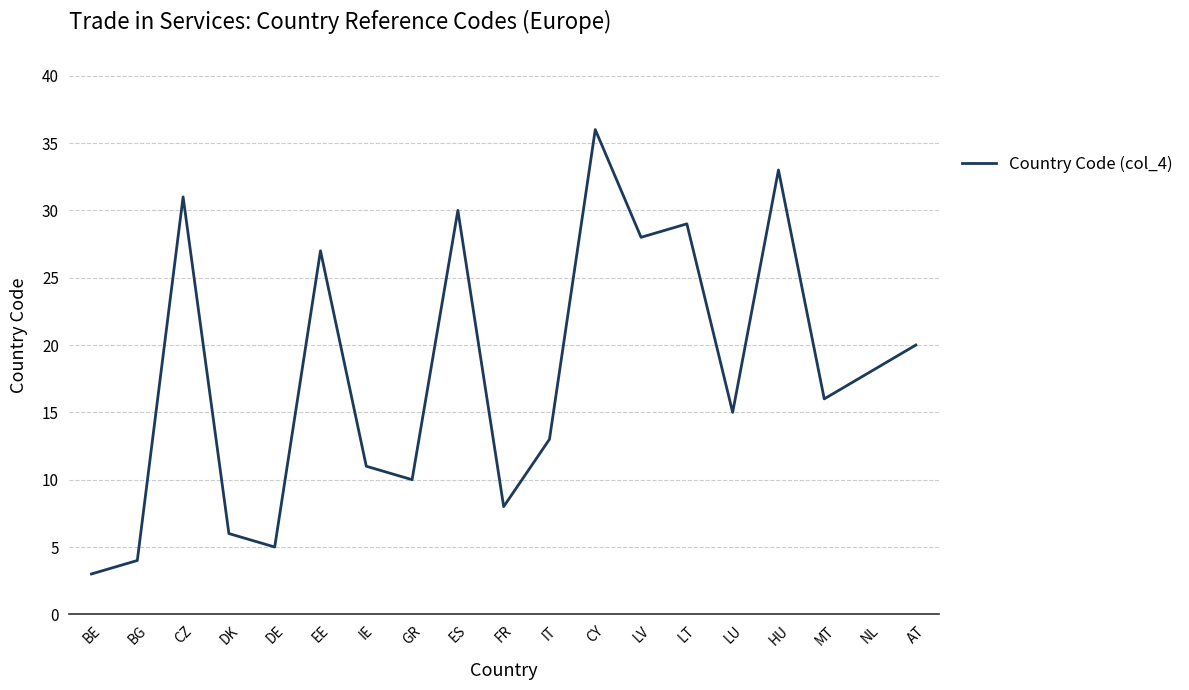

Approximately how many times larger is the value at NL compared to LU?

1.2